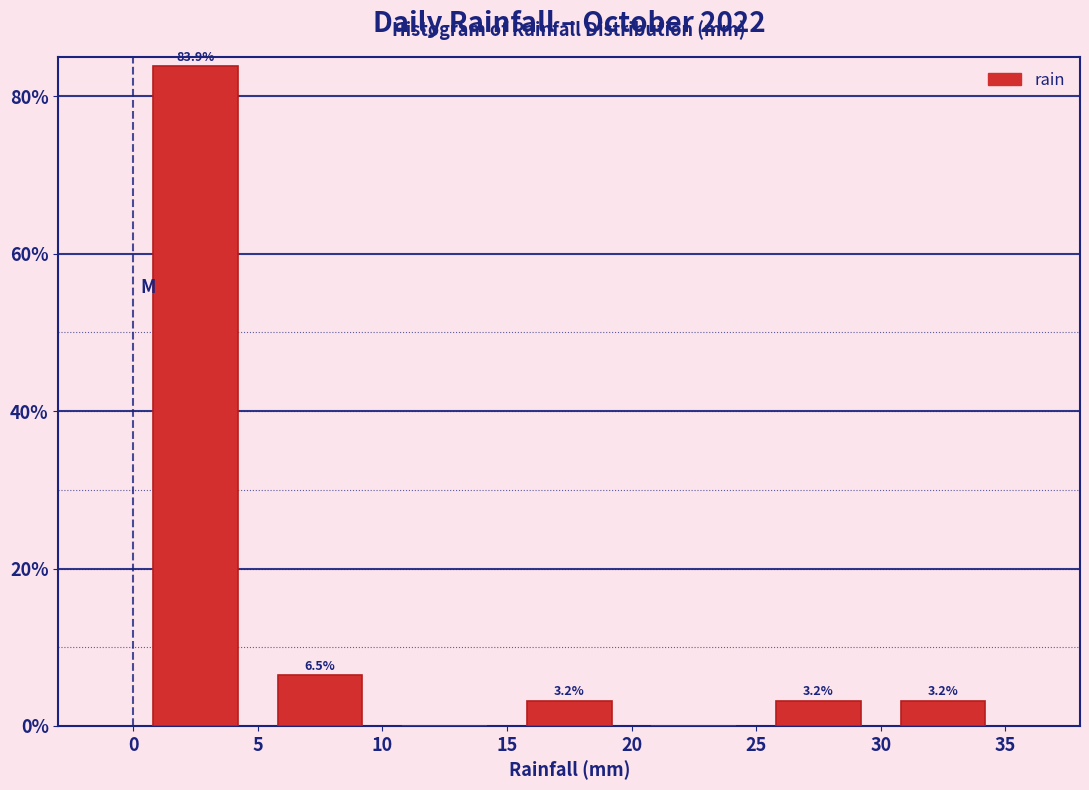

Over which range of the x-axis is the bar tallest?

0 to 5